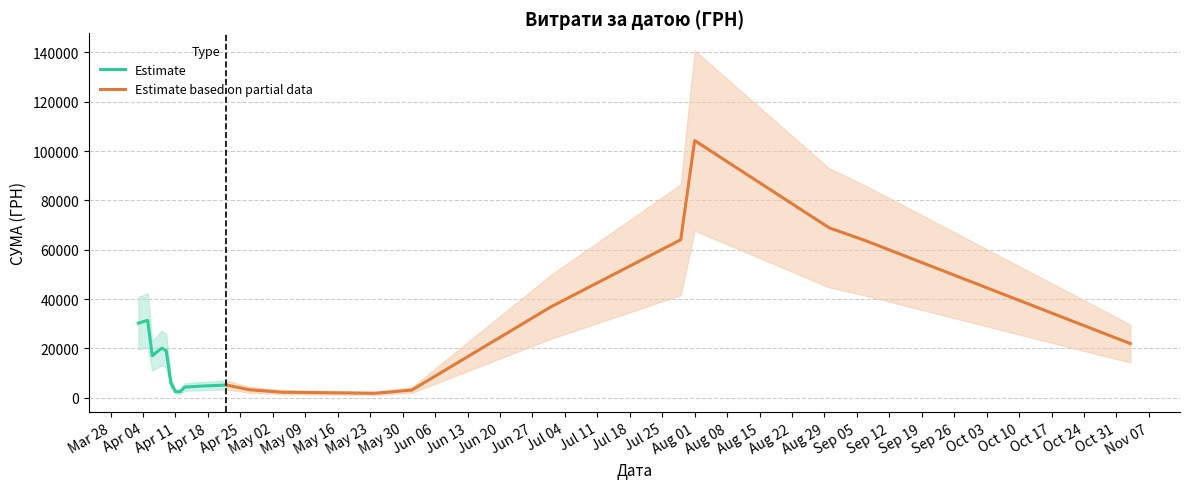

What is the maximum value for Estimate?

31392.4